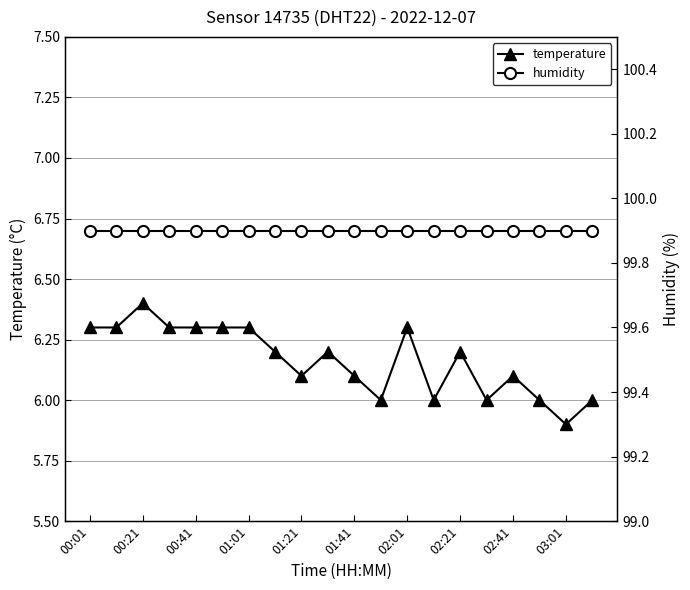

At which category does the chart reach its peak across all series?

00:01